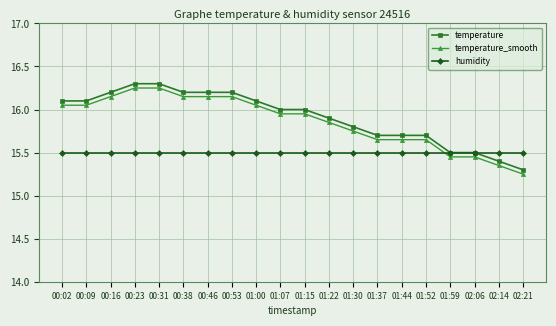

Read the humidity value at 00:31.

15.5